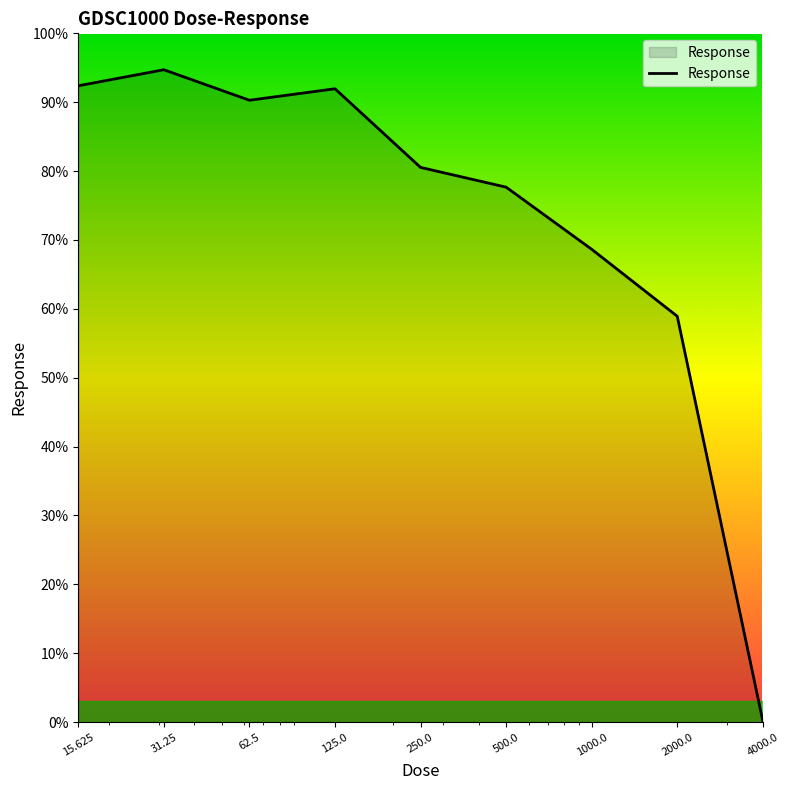

What is the difference between the maximum and minimum values?

94.6